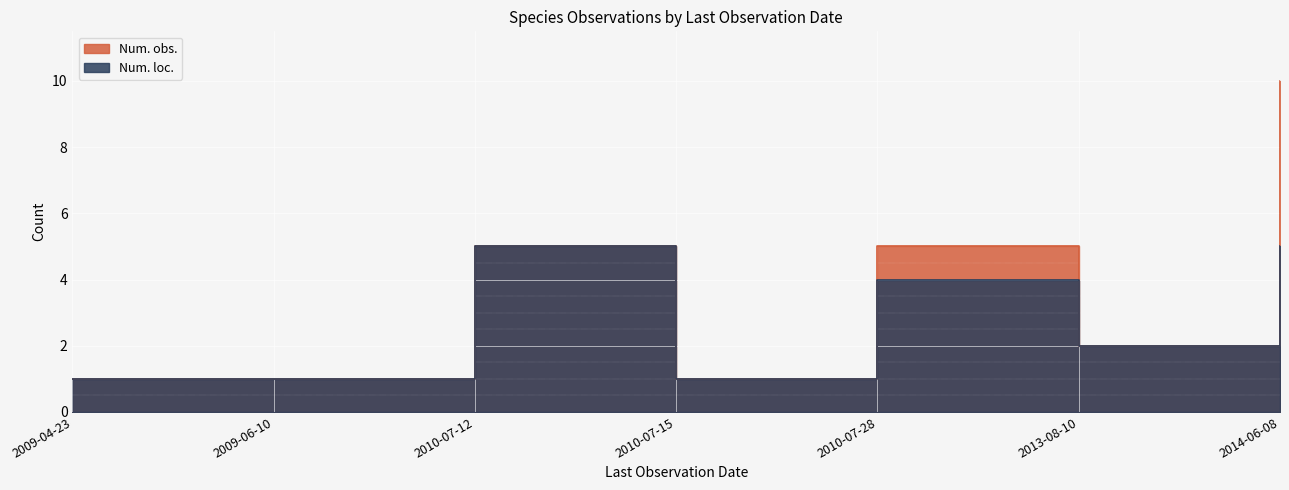

How many data points are less than 2?

3